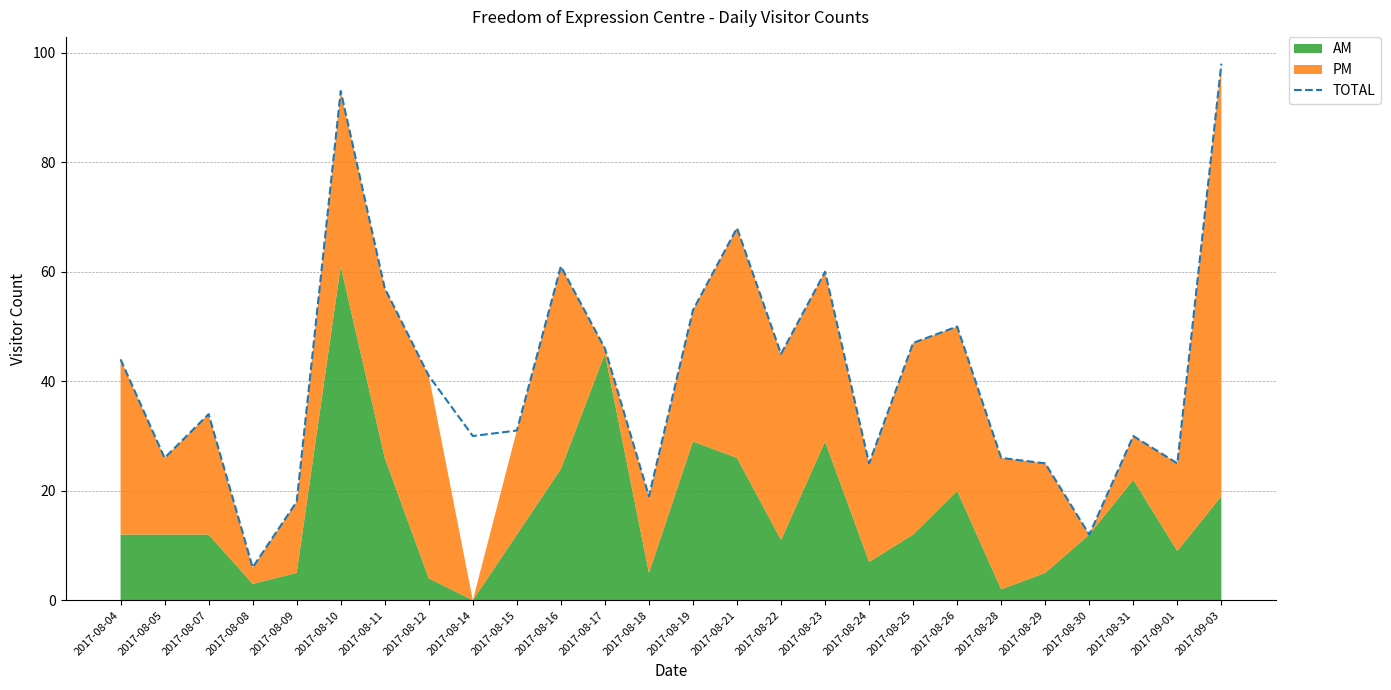

At which category does the data reach its first local valley?

2017-08-05